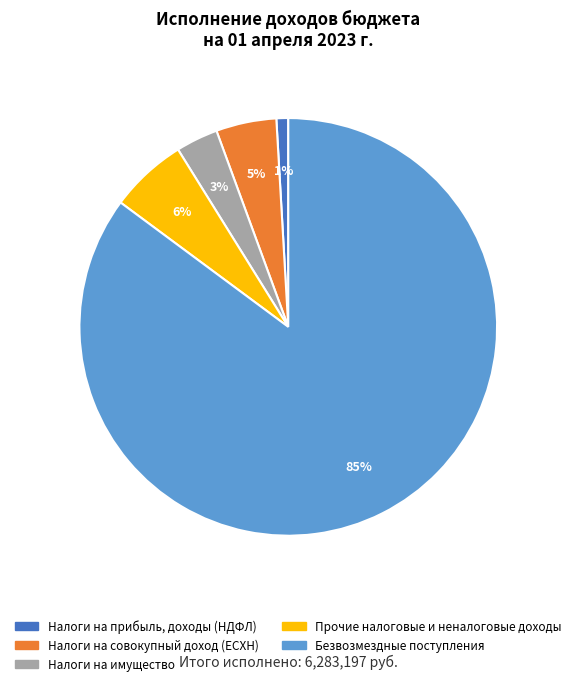

Is there a majority slice in this chart?

Yes